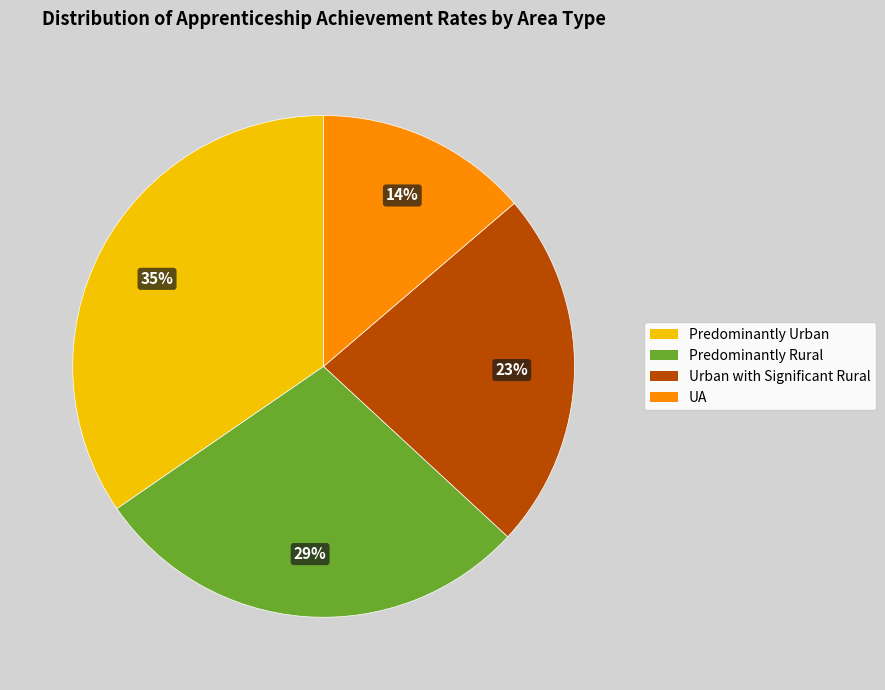

To the nearest percent, what is the difference between the largest and smallest slice percentages?

21%